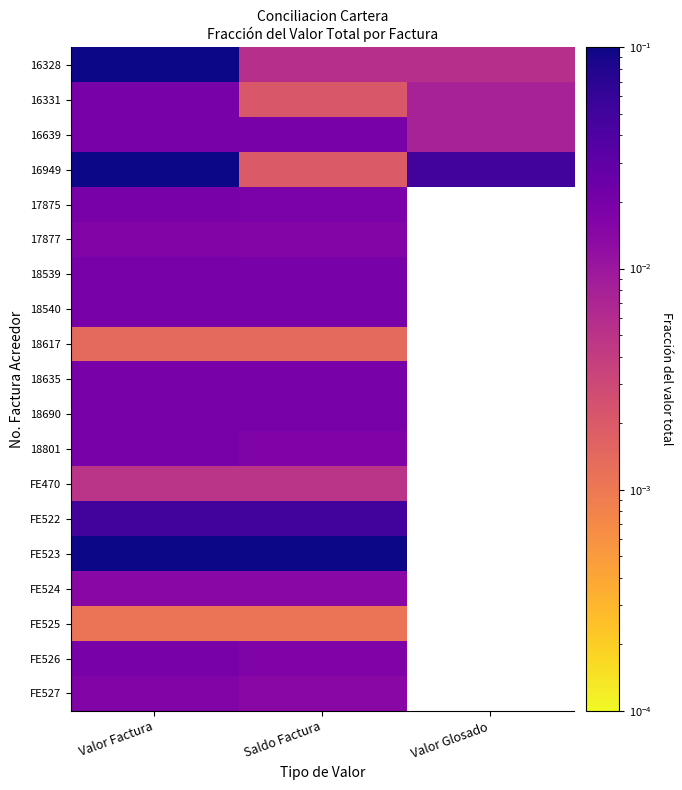

Is it true that 17877 equals 0.0 at Valor Factura?

False